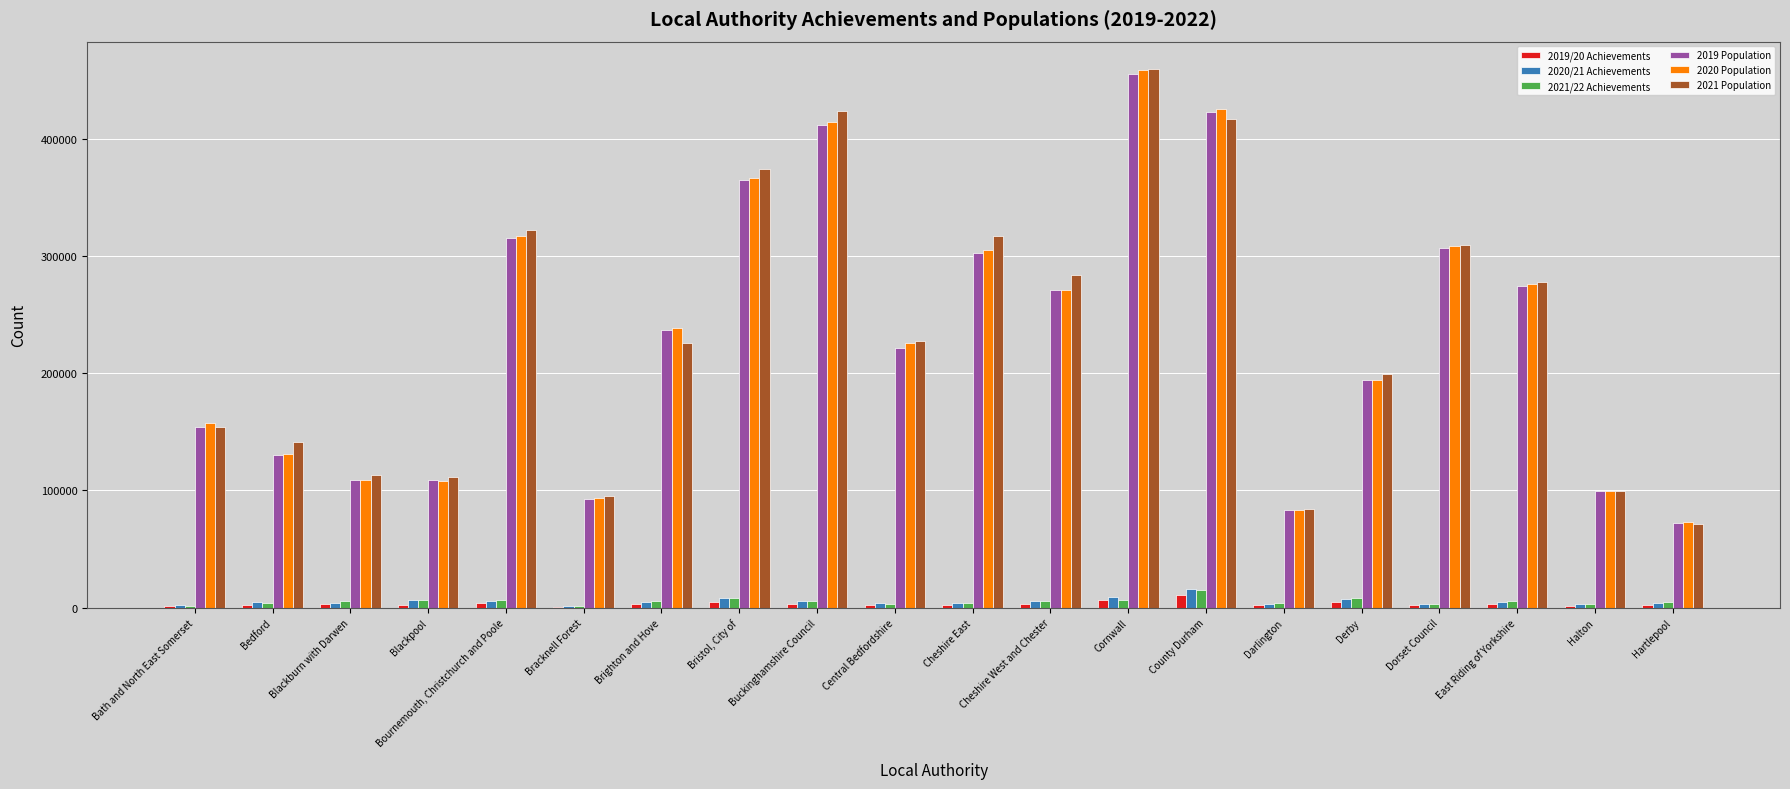

How many categories are shown in the chart?

20